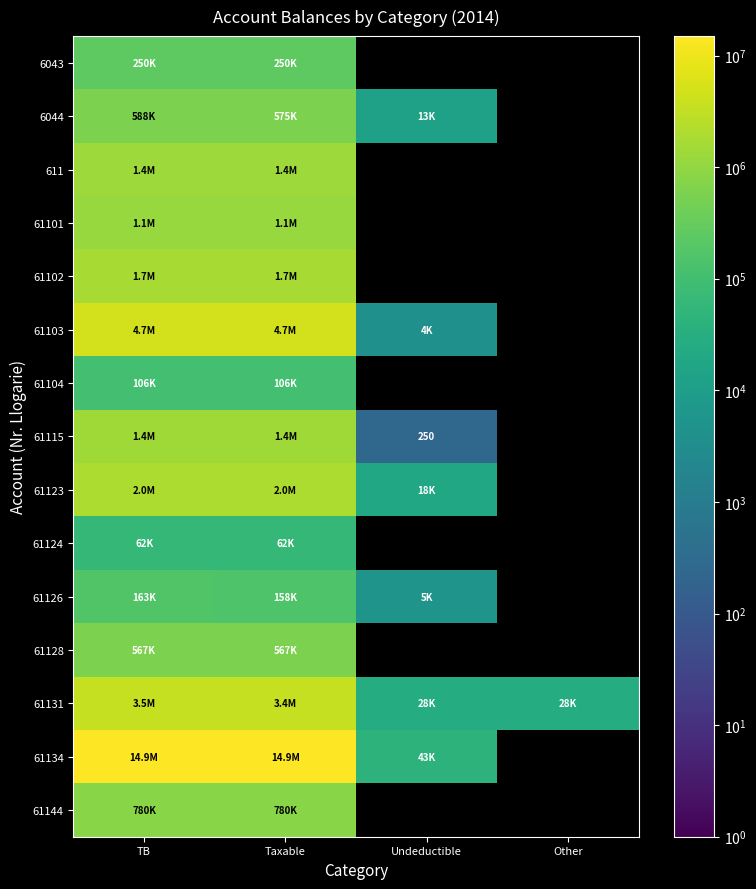

How many positive values does the 61126 series have?

3